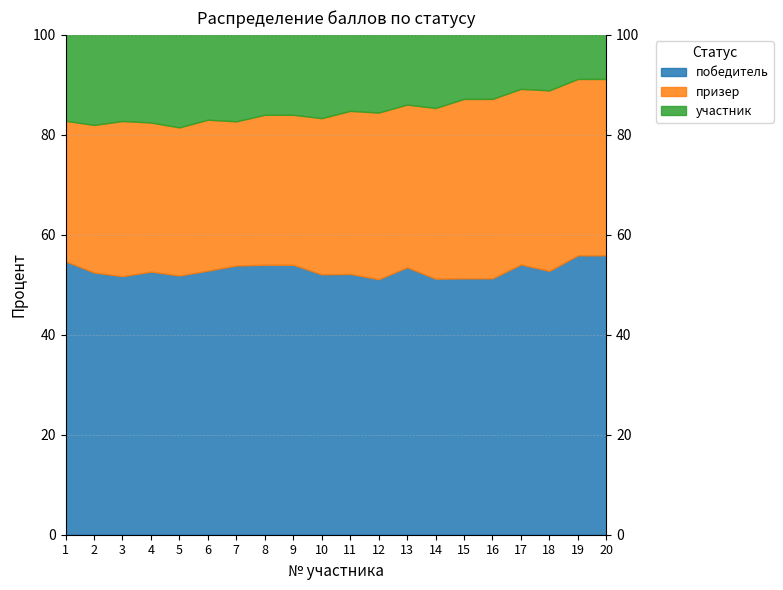

Is the value of участник at 5 greater than the value of победитель at 3?

No